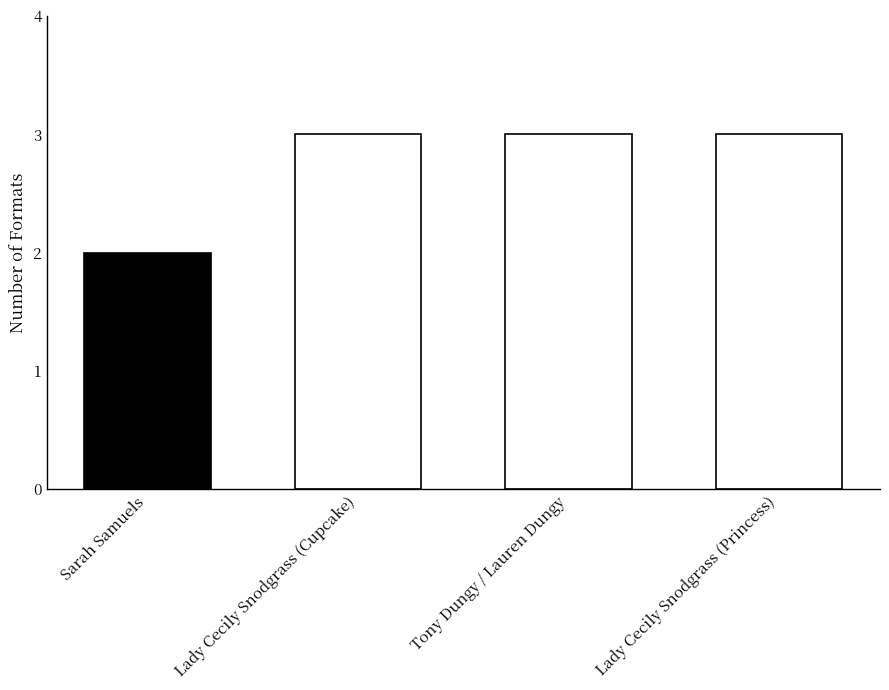

What is the value of the 4th bar from the left?

3